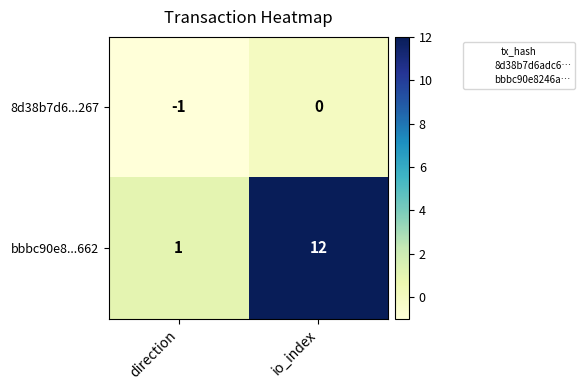

What is the difference between the bbbc90e8...662 values at direction and io_index?

11